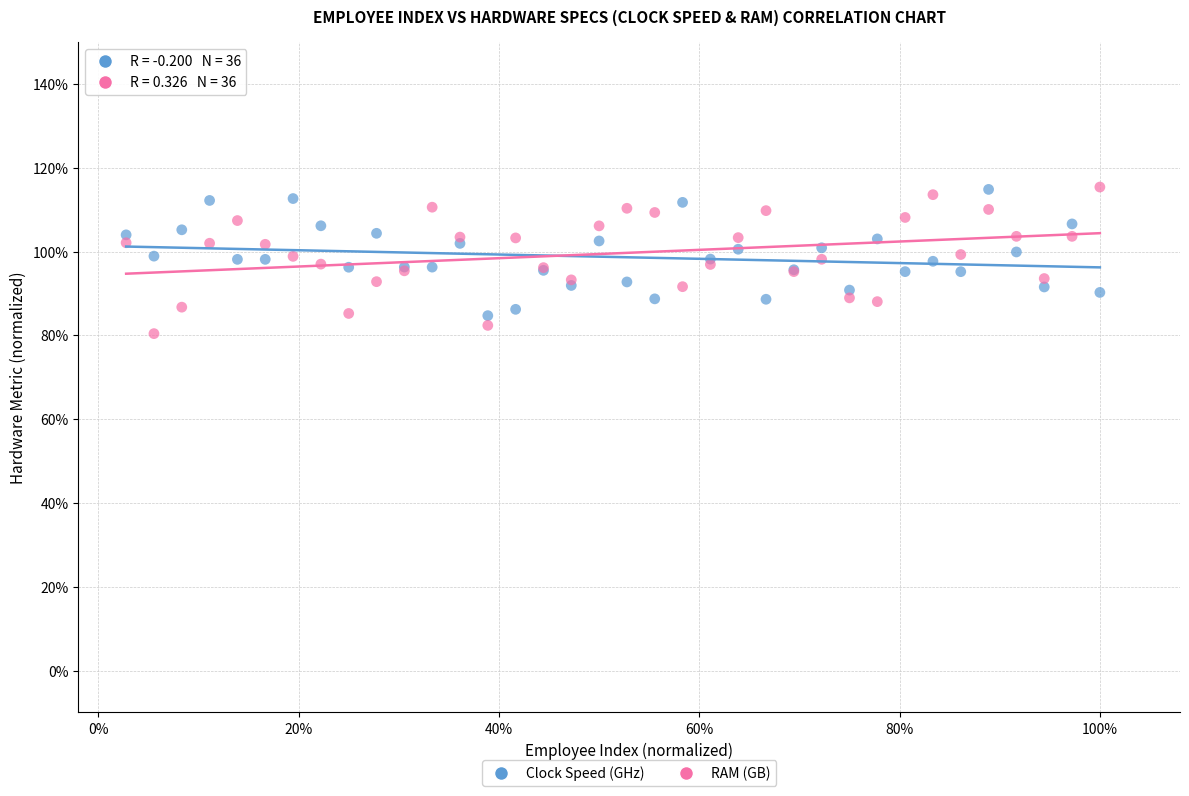

What are all the series names shown in the legend?

Clock Speed (GHz), RAM (GB)